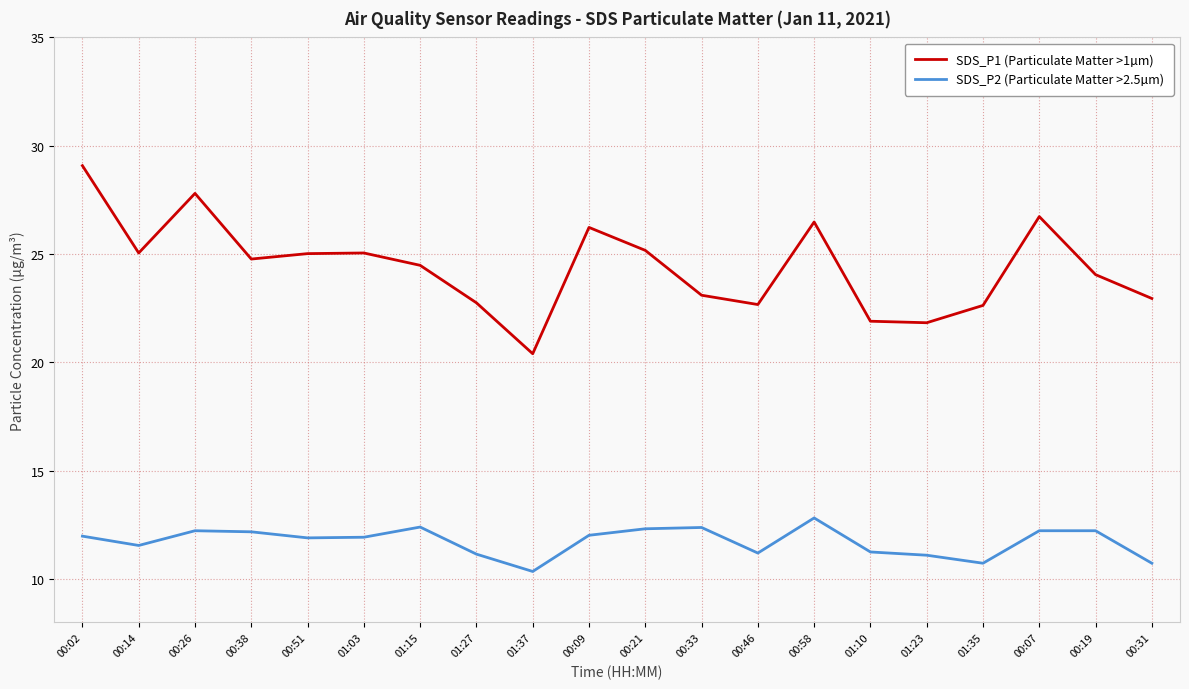

What is the difference between the SDS_P1 (Particulate Matter >1µm) values at 00:21 and 01:35?

2.5